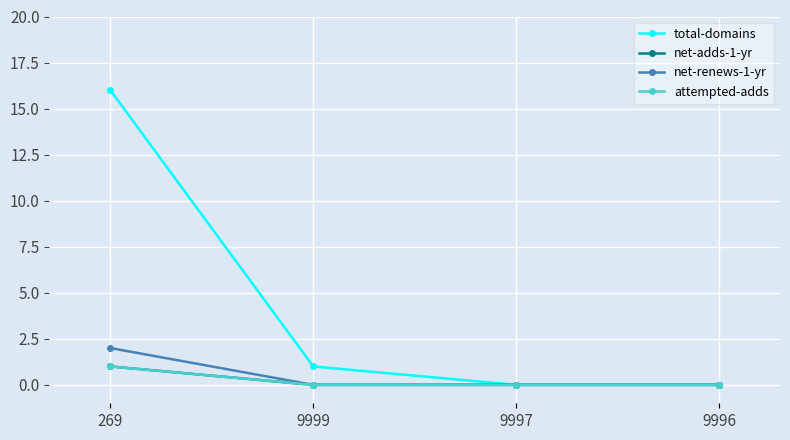

Does the chart have visible grid lines?

Yes